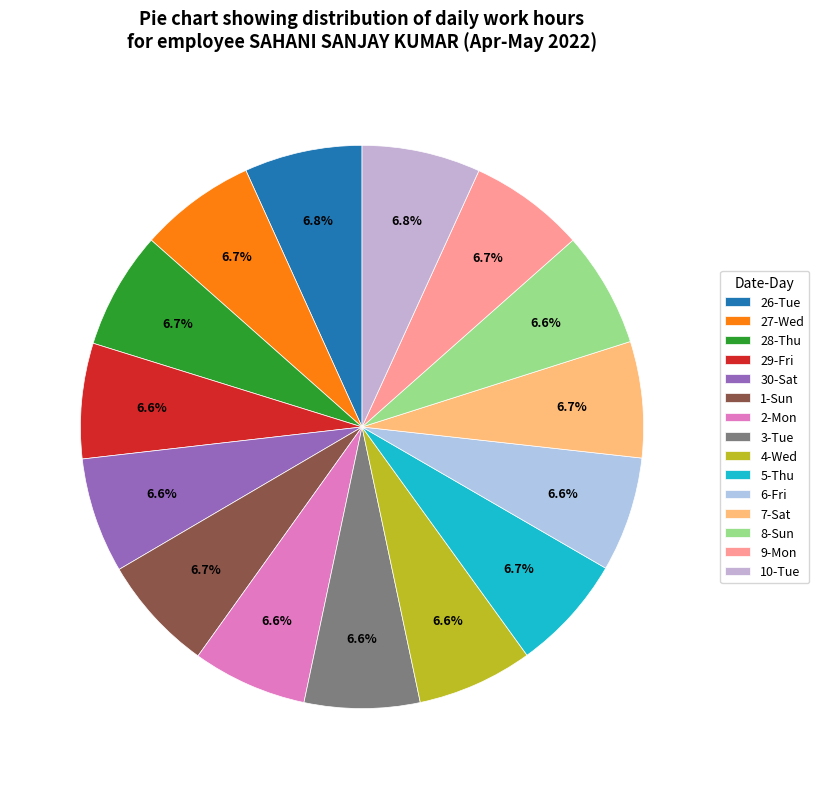

To the nearest percent, what portion does 4-Wed represent?

7%